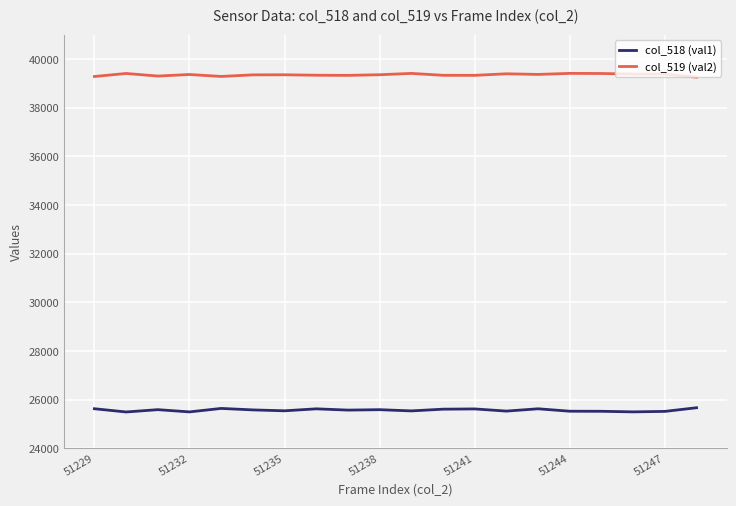

What is the average value of the col_519 (val2) series?

39355